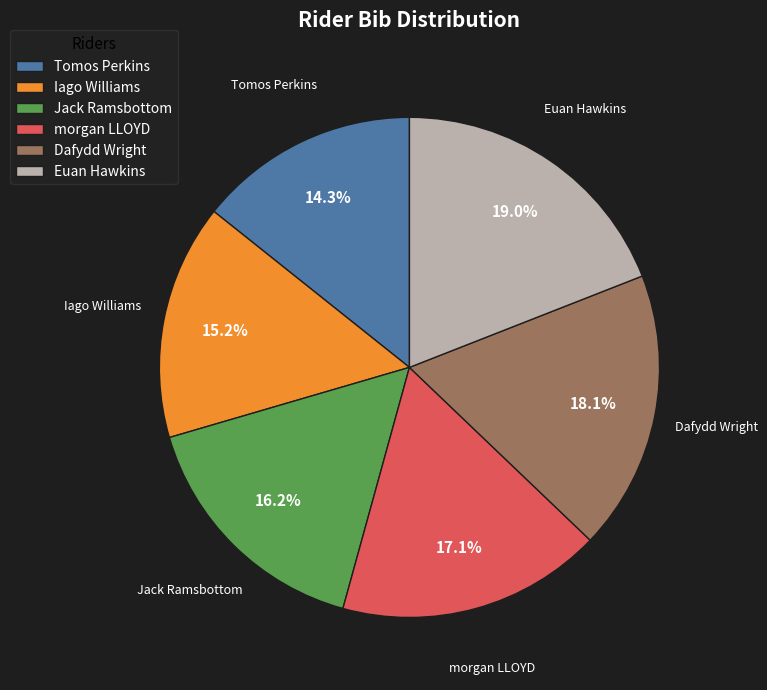

What is the ratio of the value at morgan LLOYD to the value at Tomos Perkins?

1.2